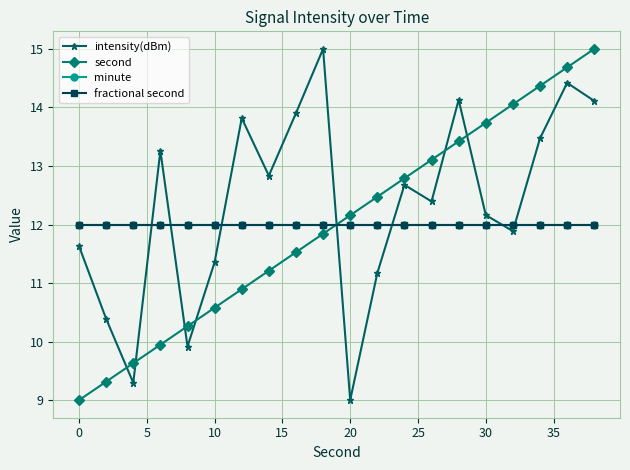

Does the chart have visible grid lines?

Yes